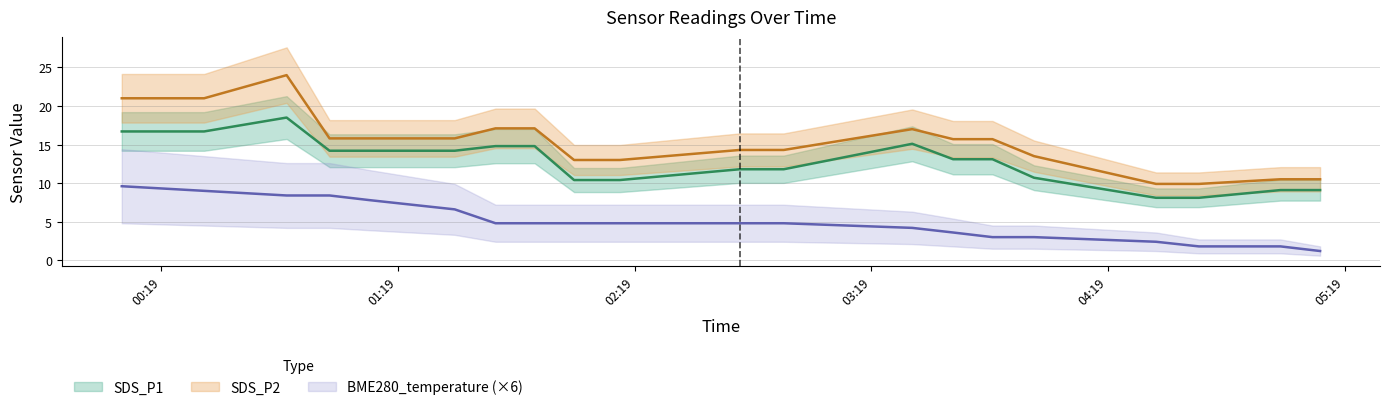

At which label is BME280_temperature closest to 5?

2022/02/03 01:43:44